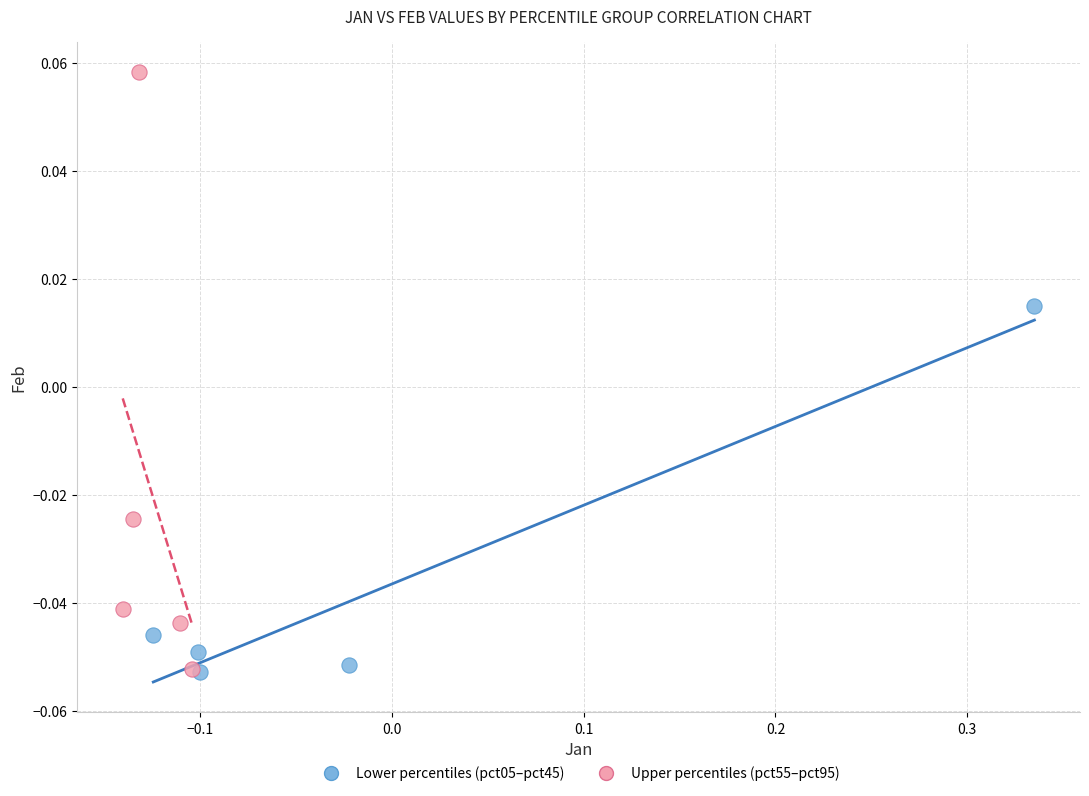

Which series contains the highest Y value?

Upper percentiles (pct55–pct95)